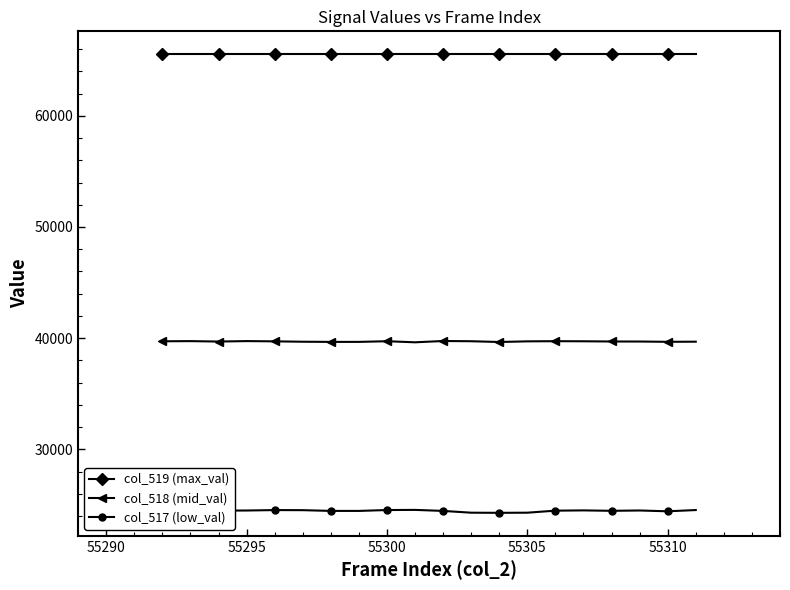

Which series has the largest total across all categories?

col_519 (max_val)